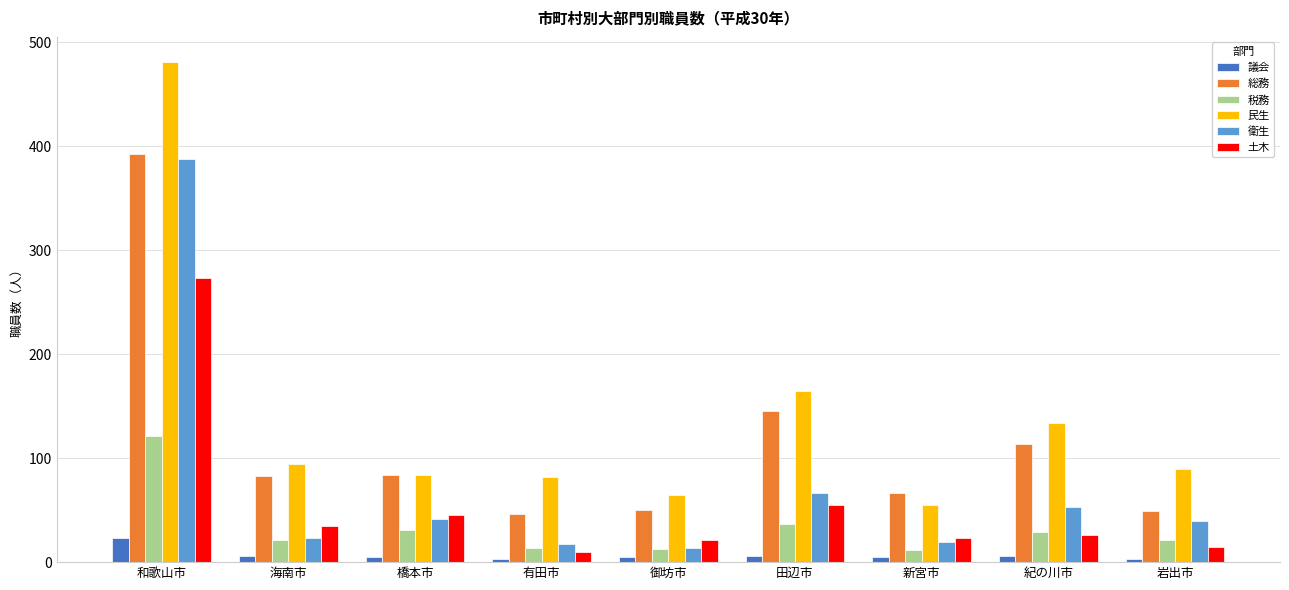

What are all the series names shown in the legend?

議会, 総務, 税務, 民生, 衛生, 土木